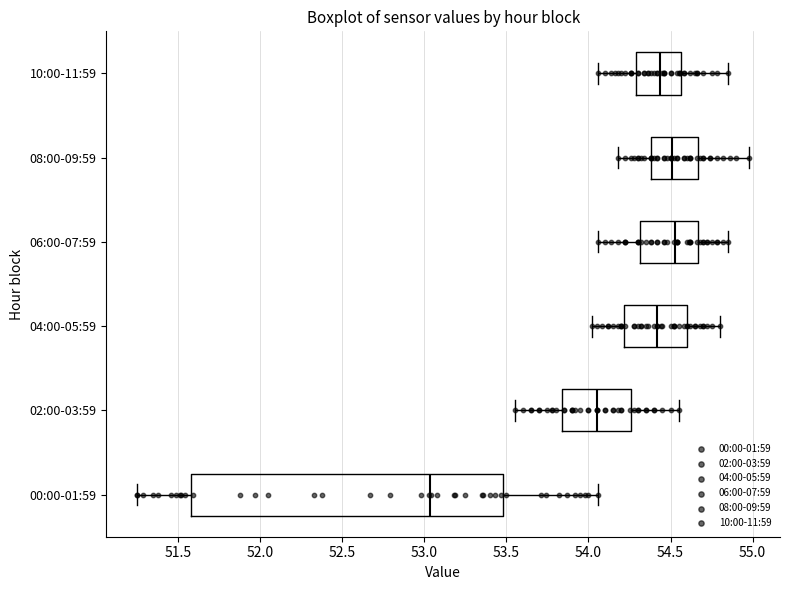

Reading bottom to top, read every box against the x-axis: the position of its median line, the range the box covers, and the ends of its whiskers. The values are not printed on the chart, so give them approximately, as read against the axis.

00:00-01:59: median 53.05, box 51.60 to 53.50, whiskers 51.25 to 54.05
02:00-03:59: median 54.05, box 53.85 to 54.25, whiskers 53.55 to 54.55
04:00-05:59: median 54.40, box 54.20 to 54.60, whiskers 54.00 to 54.80
06:00-07:59: median 54.55, box 54.30 to 54.65, whiskers 54.05 to 54.85
08:00-09:59: median 54.50, box 54.40 to 54.65, whiskers 54.20 to 55.00
10:00-11:59: median 54.45, box 54.30 to 54.55, whiskers 54.05 to 54.85